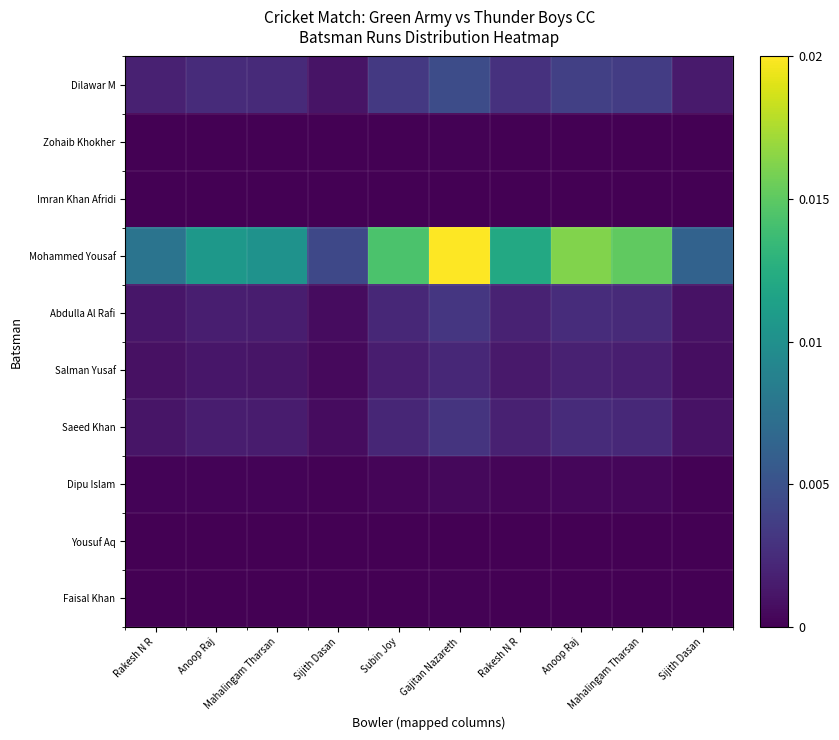

Reading left to right, transcribe all the data shown in this chart.

Dilawar M: Rakesh N R=0.0	Anoop Raj=0.0	Mahalingam Tharsan=0.0	Sijith Dasan=0.0	Subin Joy=0.0	Gajitan Nazareth=0.0	Rakesh N R=0.0	Anoop Raj=0.0	Mahalingam Tharsan=0.0	Sijith Dasan=0.0
Zohaib Khokher: Rakesh N R=0.0	Anoop Raj=0.0	Mahalingam Tharsan=0.0	Sijith Dasan=0.0	Subin Joy=0.0	Gajitan Nazareth=0.0	Rakesh N R=0.0	Anoop Raj=0.0	Mahalingam Tharsan=0.0	Sijith Dasan=0.0
Imran Khan Afridi: Rakesh N R=0.0	Anoop Raj=0.0	Mahalingam Tharsan=0.0	Sijith Dasan=0.0	Subin Joy=0.0	Gajitan Nazareth=0.0	Rakesh N R=0.0	Anoop Raj=0.0	Mahalingam Tharsan=0.0	Sijith Dasan=0.0
Mohammed Yousaf: Rakesh N R=0.0	Anoop Raj=0.0	Mahalingam Tharsan=0.0	Sijith Dasan=0.0	Subin Joy=0.0	Gajitan Nazareth=0.0	Rakesh N R=0.0	Anoop Raj=0.0	Mahalingam Tharsan=0.0	Sijith Dasan=0.0
Abdulla Al Rafi: Rakesh N R=0.0	Anoop Raj=0.0	Mahalingam Tharsan=0.0	Sijith Dasan=0.0	Subin Joy=0.0	Gajitan Nazareth=0.0	Rakesh N R=0.0	Anoop Raj=0.0	Mahalingam Tharsan=0.0	Sijith Dasan=0.0
Salman Yusaf: Rakesh N R=0.0	Anoop Raj=0.0	Mahalingam Tharsan=0.0	Sijith Dasan=0.0	Subin Joy=0.0	Gajitan Nazareth=0.0	Rakesh N R=0.0	Anoop Raj=0.0	Mahalingam Tharsan=0.0	Sijith Dasan=0.0
Saeed Khan: Rakesh N R=0.0	Anoop Raj=0.0	Mahalingam Tharsan=0.0	Sijith Dasan=0.0	Subin Joy=0.0	Gajitan Nazareth=0.0	Rakesh N R=0.0	Anoop Raj=0.0	Mahalingam Tharsan=0.0	Sijith Dasan=0.0
Dipu Islam: Rakesh N R=0.0	Anoop Raj=0.0	Mahalingam Tharsan=0.0	Sijith Dasan=0.0	Subin Joy=0.0	Gajitan Nazareth=0.0	Rakesh N R=0.0	Anoop Raj=0.0	Mahalingam Tharsan=0.0	Sijith Dasan=0.0
Yousuf Aq: Rakesh N R=0.0	Anoop Raj=0.0	Mahalingam Tharsan=0.0	Sijith Dasan=0.0	Subin Joy=0.0	Gajitan Nazareth=0.0	Rakesh N R=0.0	Anoop Raj=0.0	Mahalingam Tharsan=0.0	Sijith Dasan=0.0
Faisal Khan: Rakesh N R=0.0	Anoop Raj=0.0	Mahalingam Tharsan=0.0	Sijith Dasan=0.0	Subin Joy=0.0	Gajitan Nazareth=0.0	Rakesh N R=0.0	Anoop Raj=0.0	Mahalingam Tharsan=0.0	Sijith Dasan=0.0